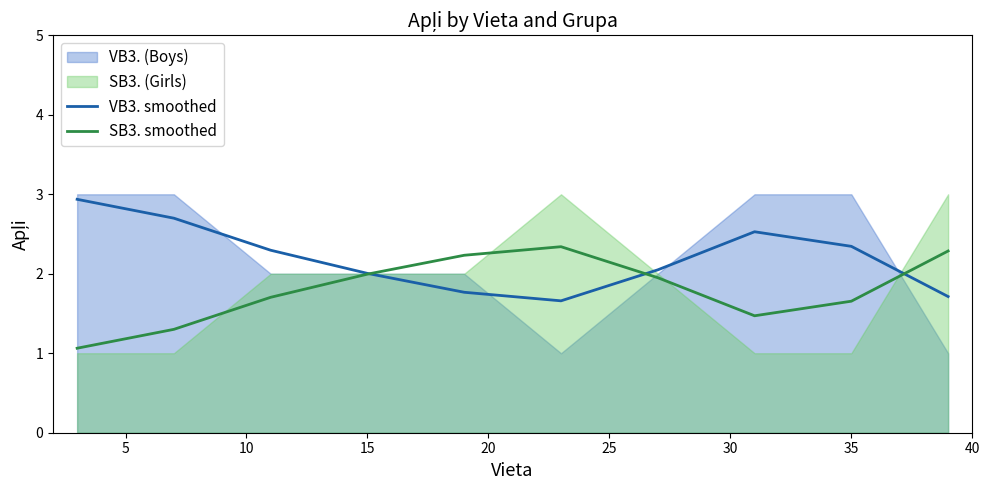

Is it true that SB3. smoothed equals 1.7 at 35?

True